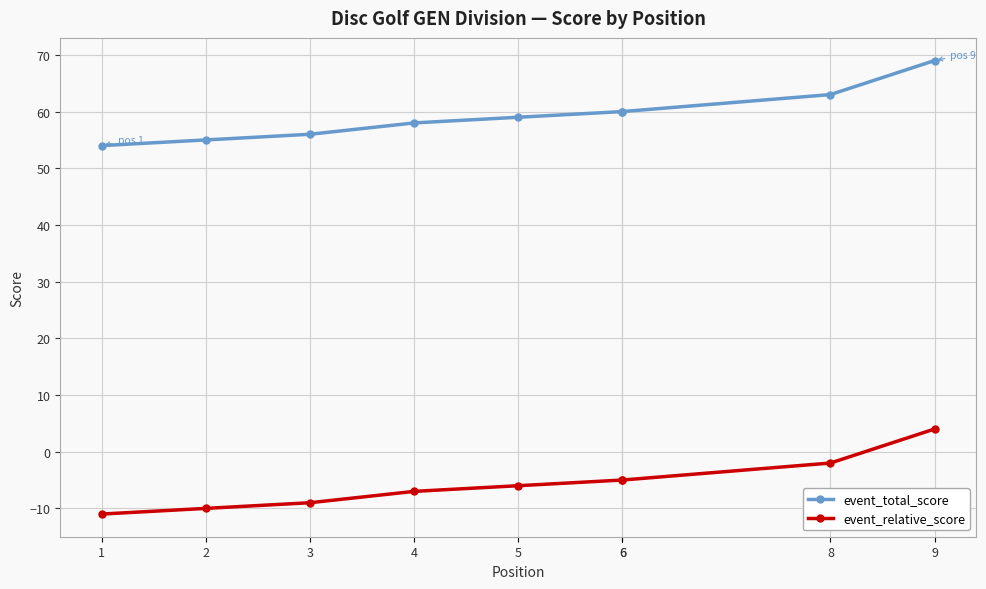

Is the value of event_total_score at 1 greater than the value of event_relative_score at 6?

Yes